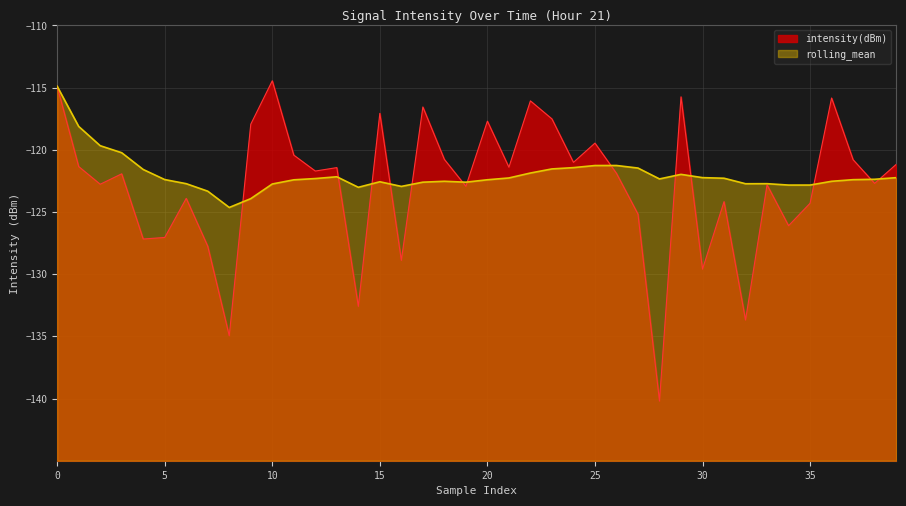

What is the label of the 26th point from the left?

25